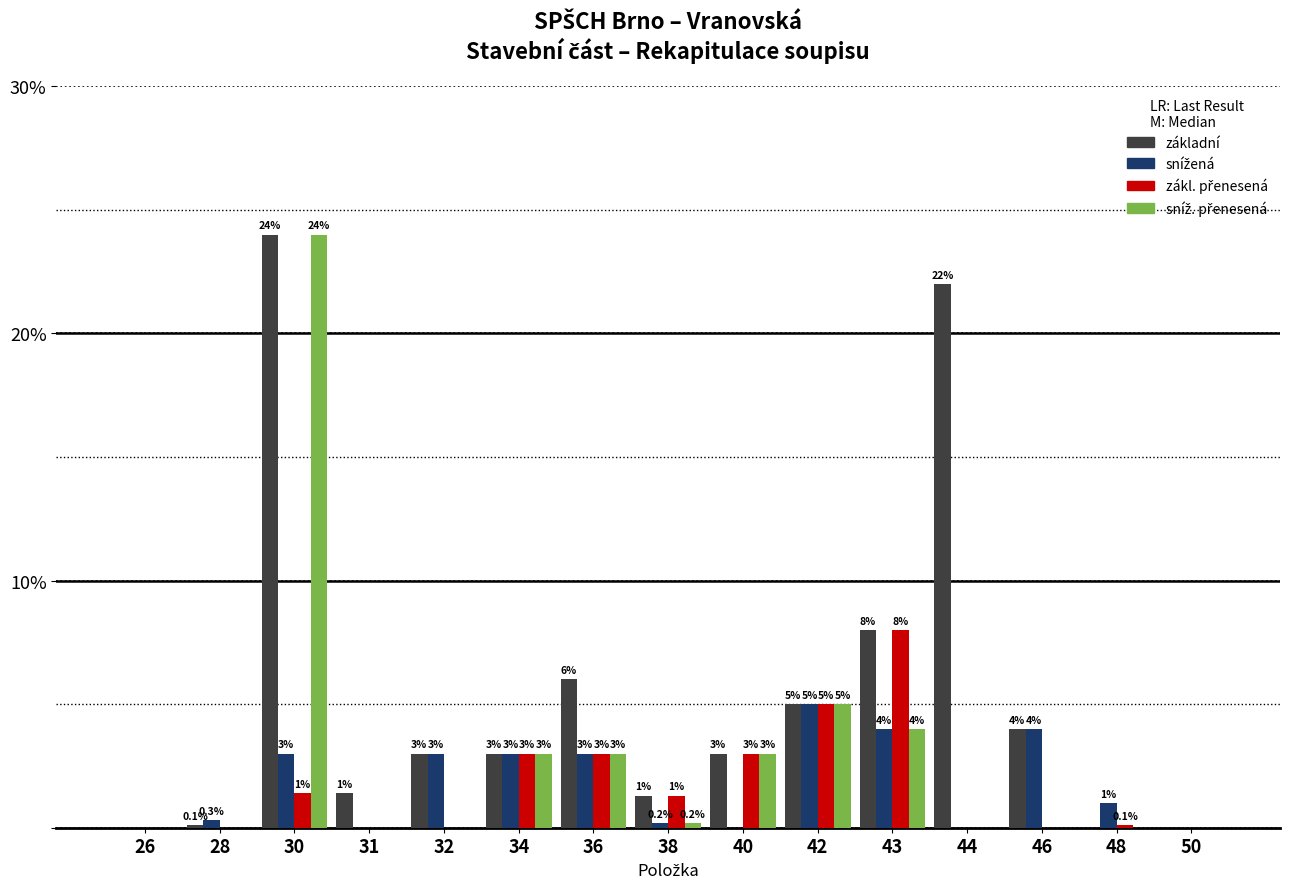

What is the total value across all series at 44?

22.0